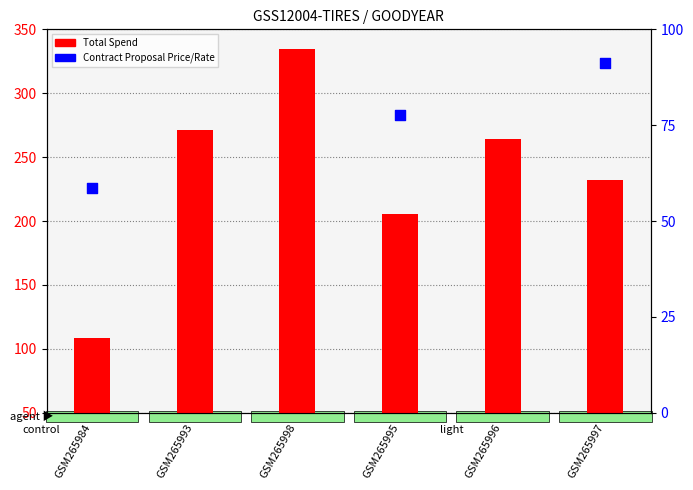

What is the total value across all series at GSM265998?

427.0